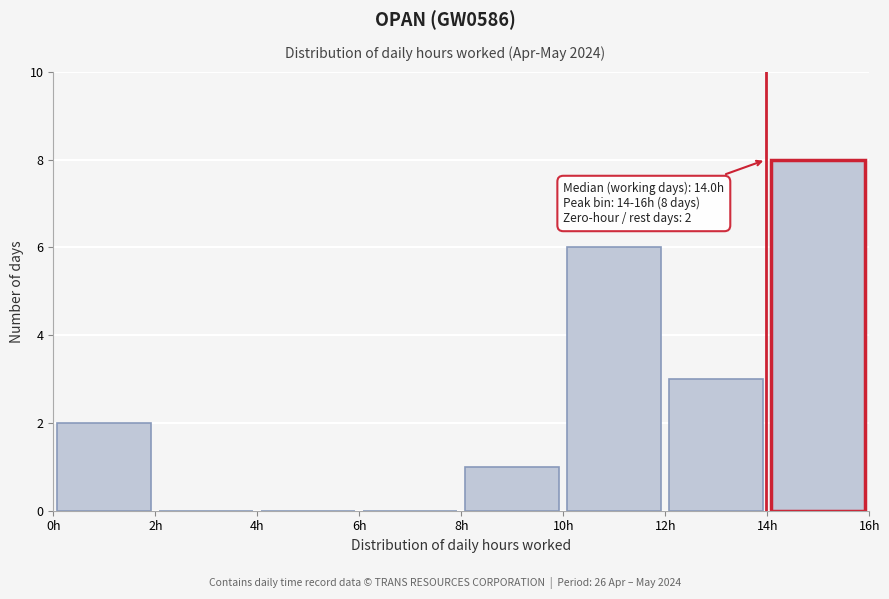

Which range on the x-axis has the tallest bar?

14 to 16